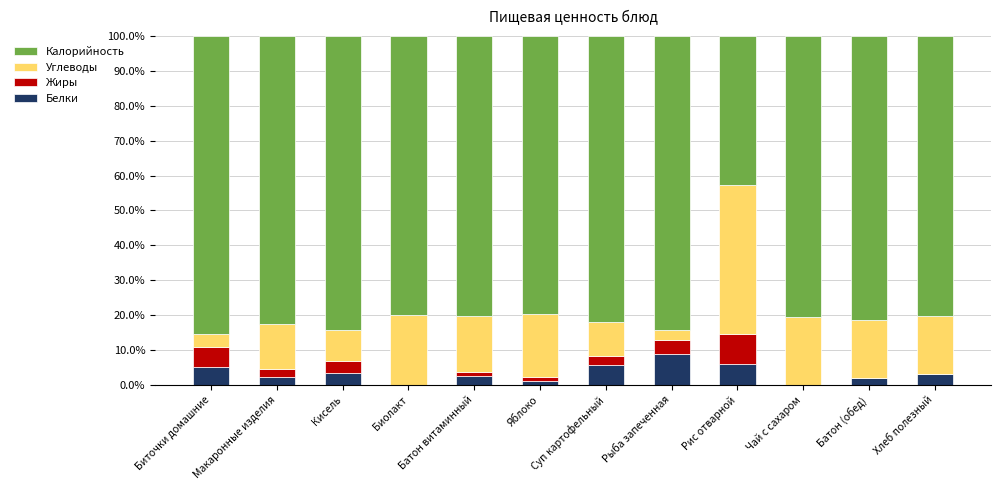

How many data points does each series have?

12